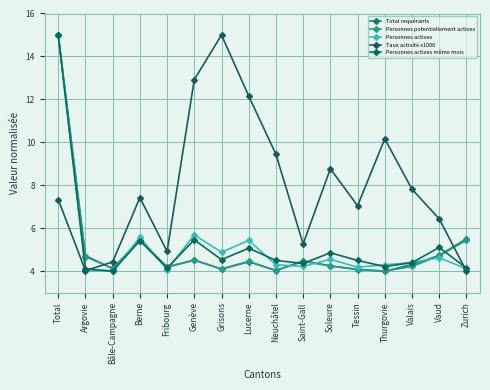

What is the difference between the highest and lowest values at Argovie?

0.7